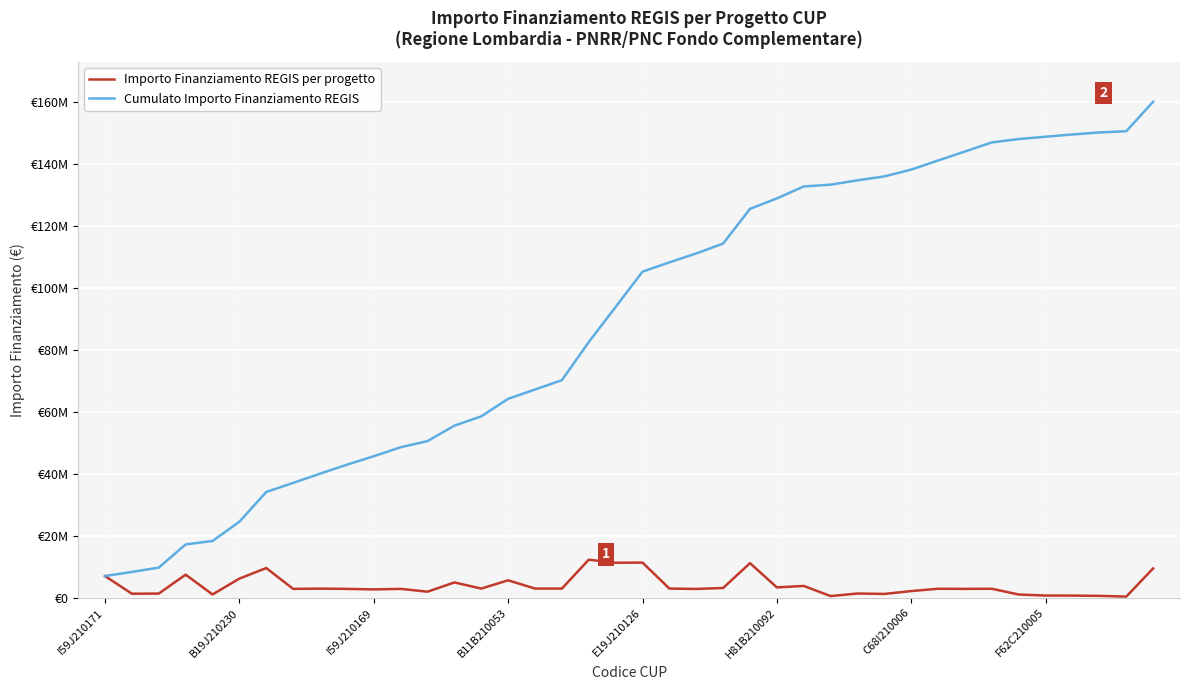

Does the chart have visible grid lines?

Yes